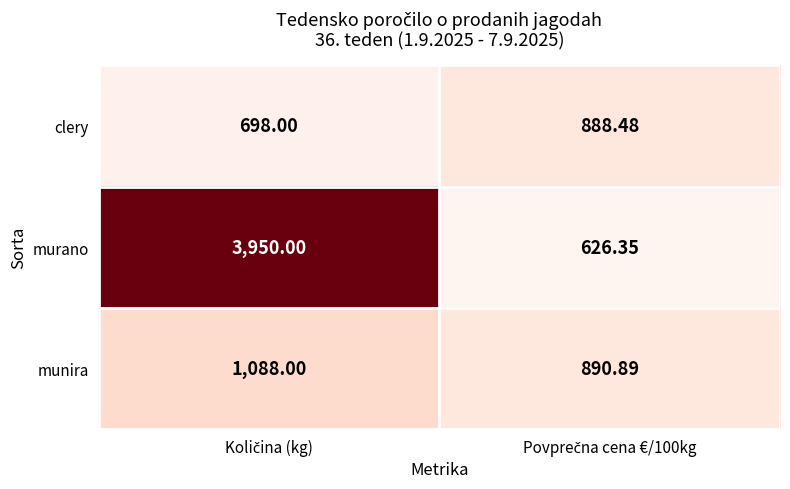

List the series in order of their peak value, highest first.

murano, munira, clery